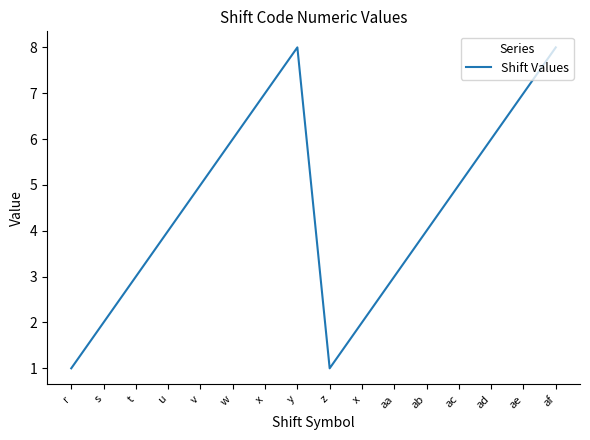

At which category does the data reach its first local valley?

z